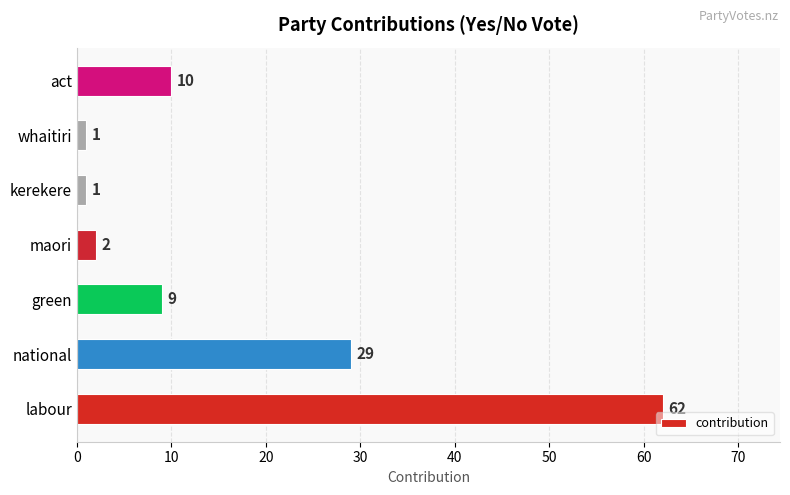

Are the bars horizontal?

Yes